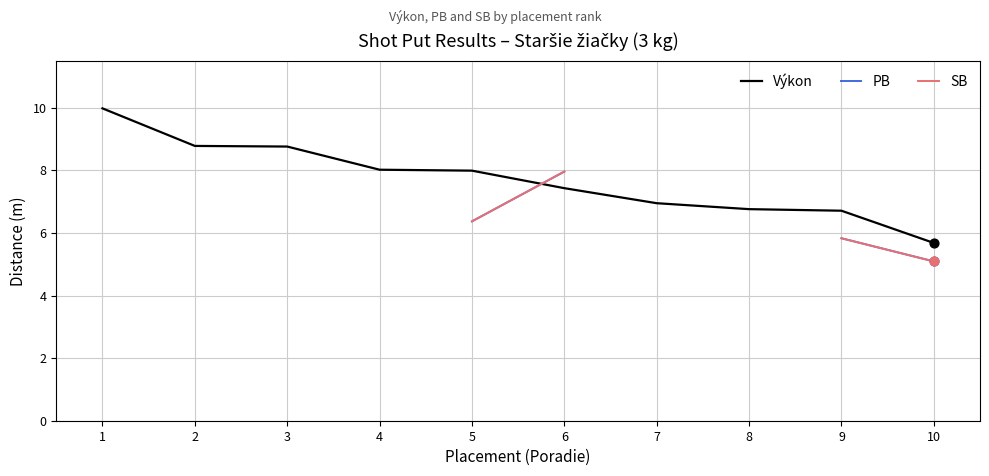

Which series has the largest total across all categories?

Výkon